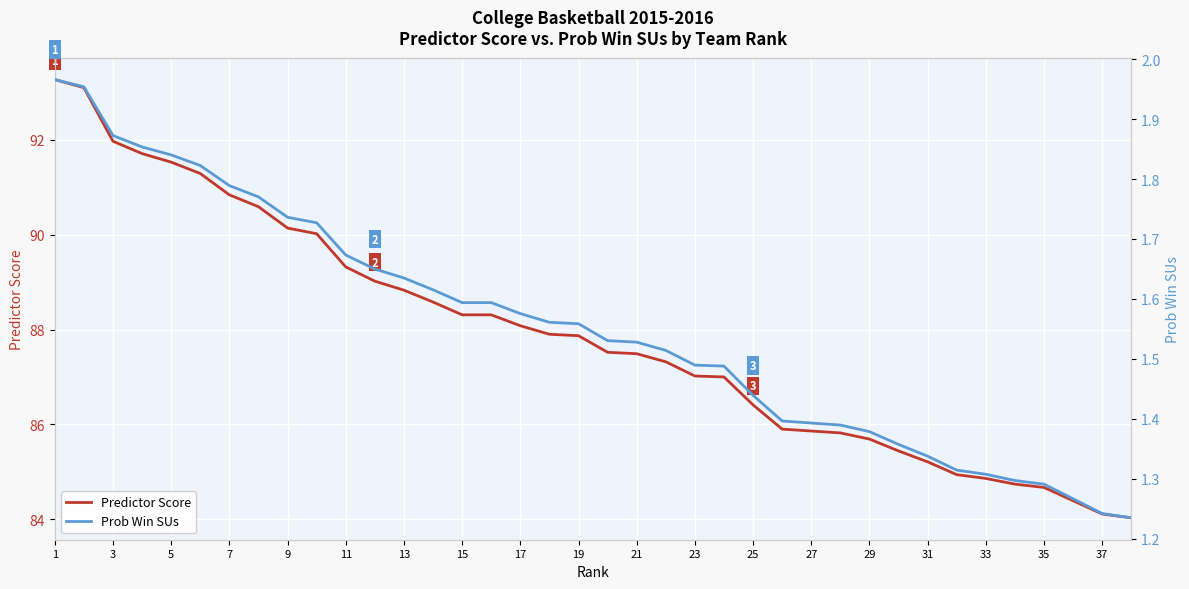

Reading right to left, extract all data points from this chart.

Predictor Score: 84.0	84.1	84.4	84.7	84.7	84.9	84.9	85.2	85.4	85.7	85.8	85.9	85.9	86.4	87.0	87.0	87.3	87.5	87.5	87.9	87.9	88.1	88.3	88.3	88.6	88.8	89.0	89.3	90.0	90.1	90.6	90.8	91.3	91.5	91.7	92.0	93.1	93.3
Prob Win SUs: 1.2	1.2	1.3	1.3	1.3	1.3	1.3	1.3	1.4	1.4	1.4	1.4	1.4	1.4	1.5	1.5	1.5	1.5	1.5	1.6	1.6	1.6	1.6	1.6	1.6	1.6	1.6	1.7	1.7	1.7	1.8	1.8	1.8	1.8	1.9	1.9	2.0	2.0